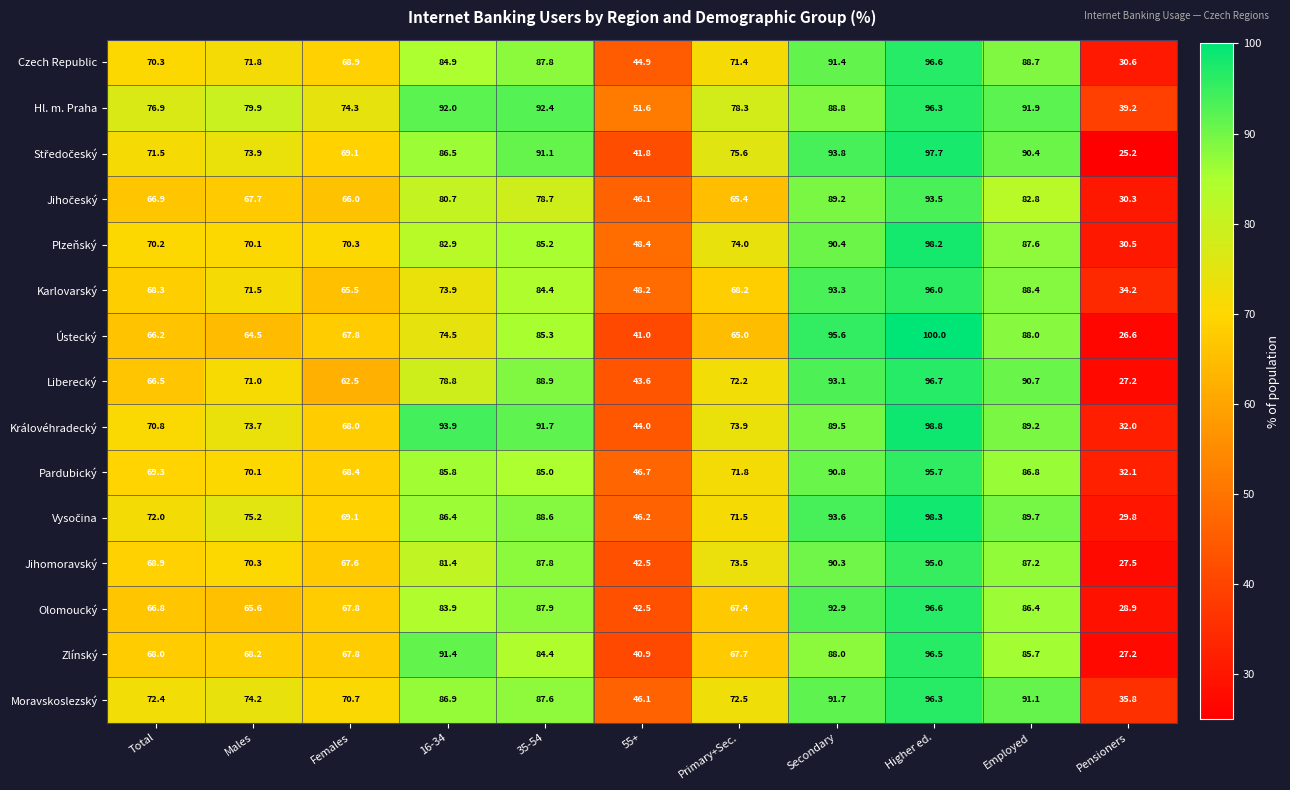

The value of Olomoucký at Primary+Sec. is 67.4. True or false?

True